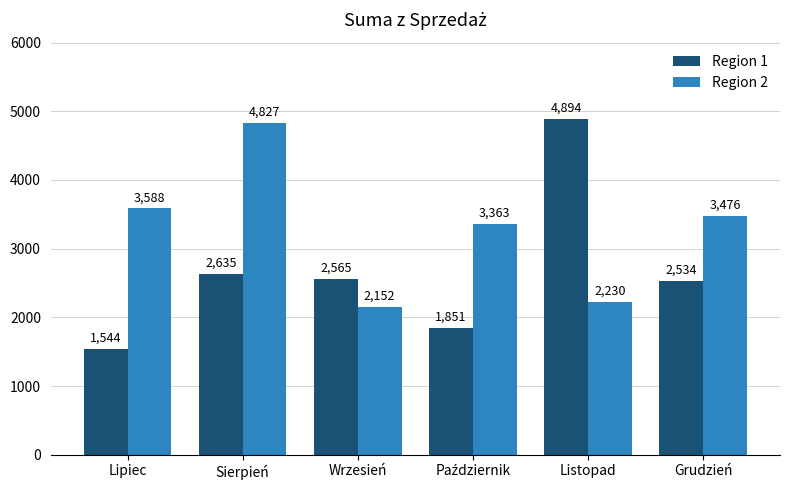

Reading left to right, extract all data points from this chart.

Region 1: 1544	2635	2565	1851	4894	2534
Region 2: 3588	4827	2152	3363	2230	3476